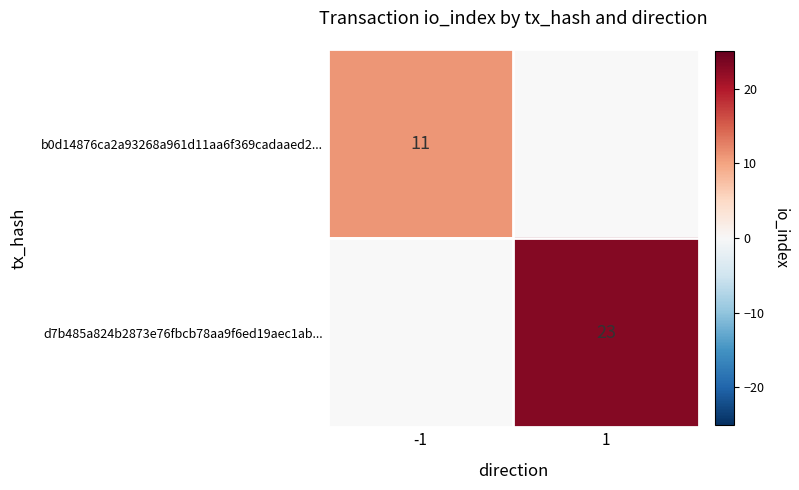

True or false: d7b485a824b2873e76fbcb78aa9f6ed19aec1ab... has a value of 9 at 1.

False